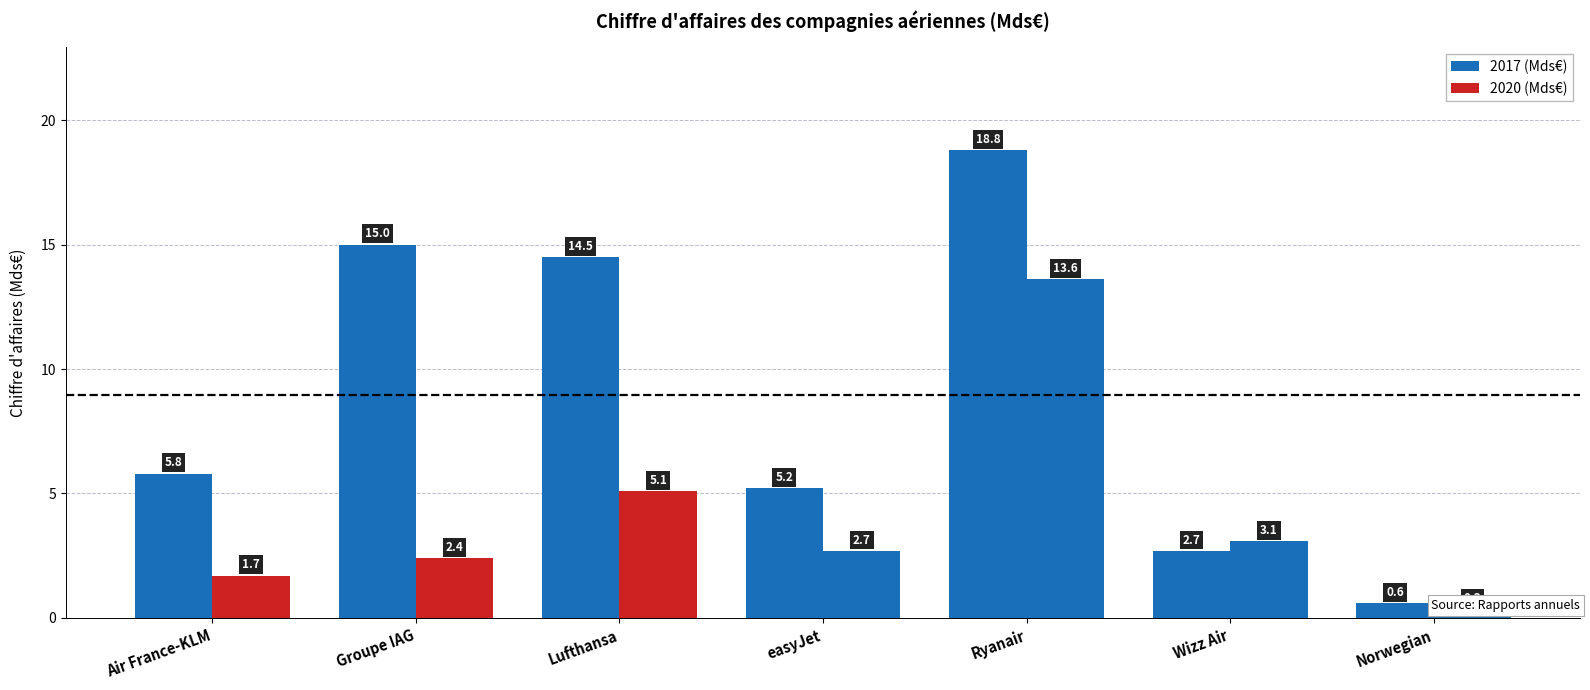

The value of 2020 (Mds€) at easyJet is 2.7. True or false?

True